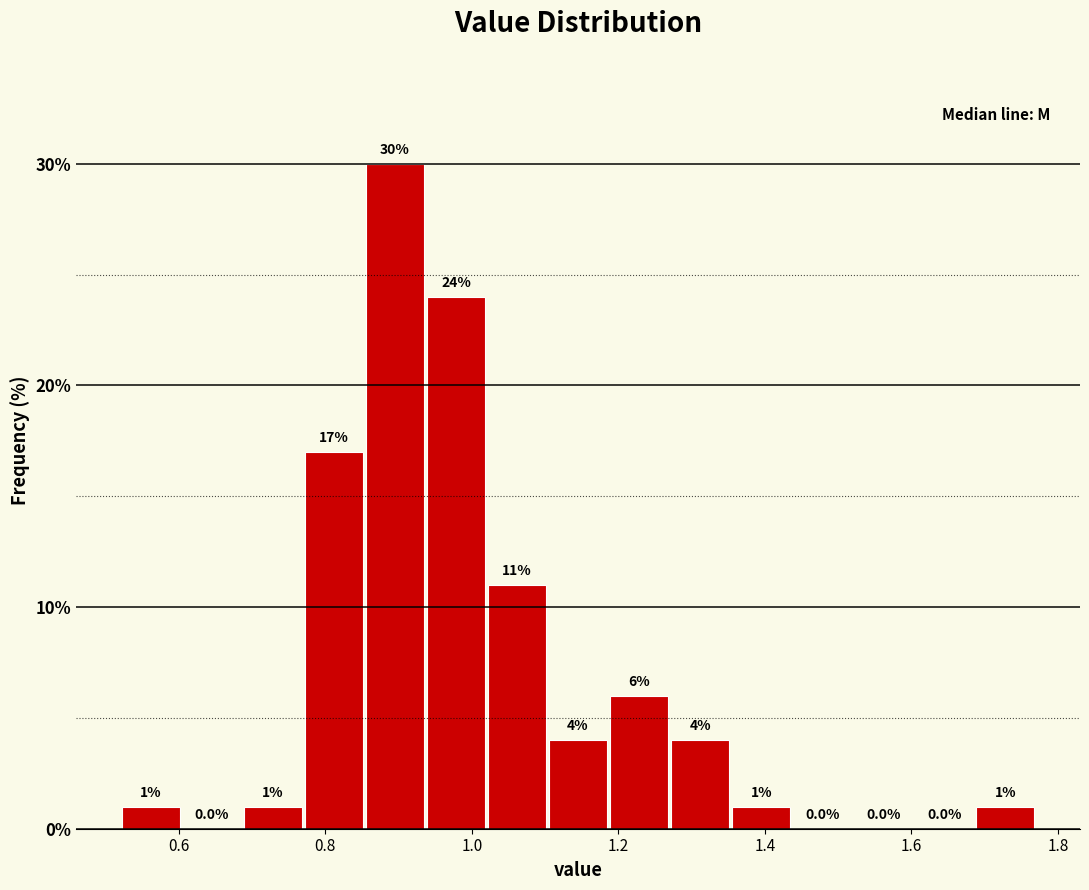

Over which range of the x-axis is the bar tallest?

0.86 to 0.94